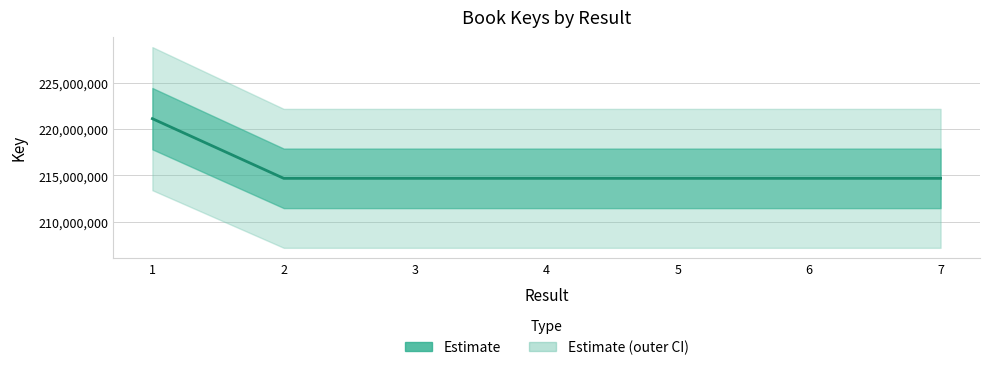

Where is the data nearest to the value 217915693?

3